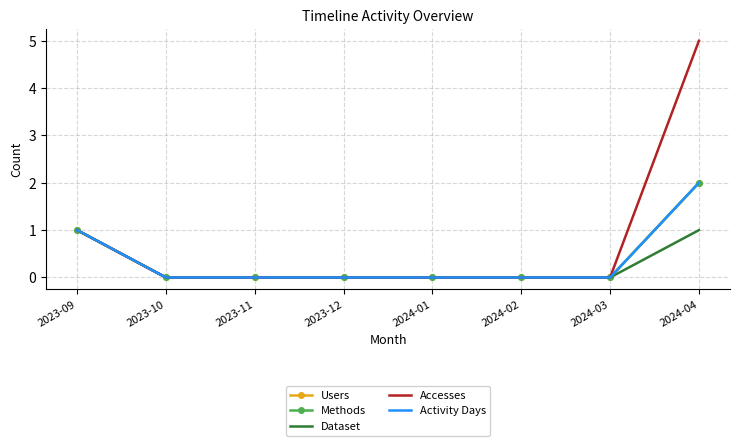

What position from the right is 2024-04?

1